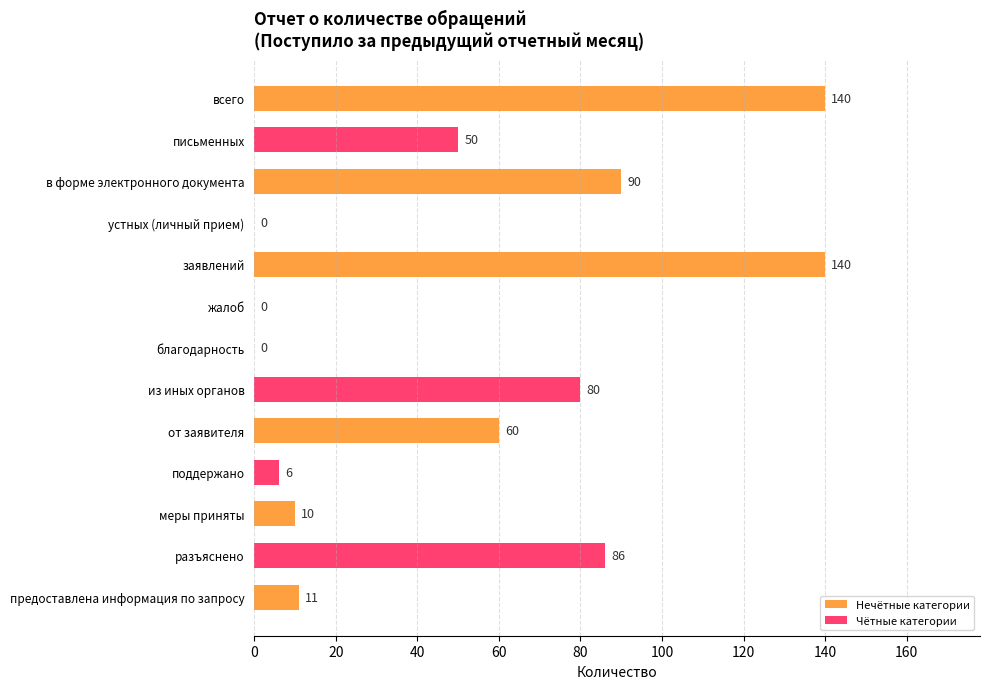

Is it true that the value at благодарность is 0?

True